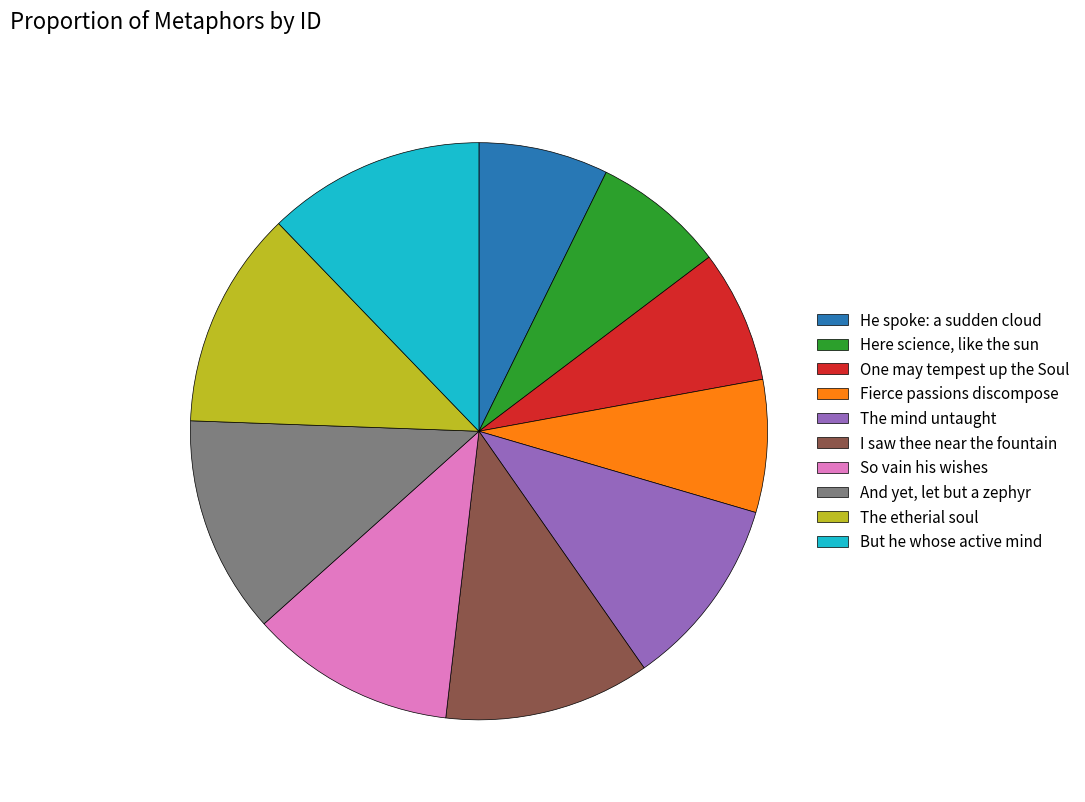

Do The mind untaught and I saw thee near the fountain together represent more than half of the pie?

No